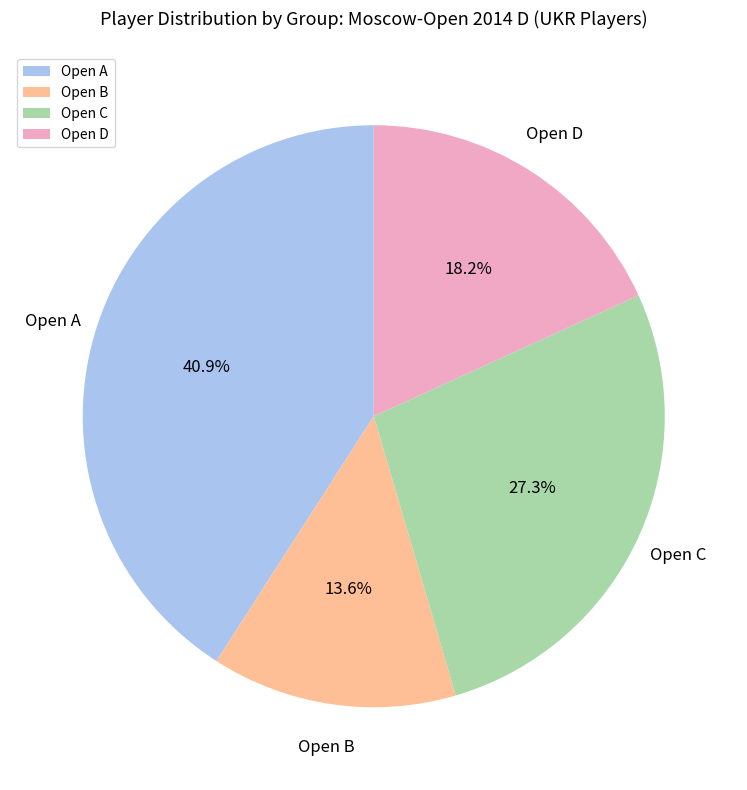

Approximately how many times larger is the value at Open D compared to Open C?

0.7